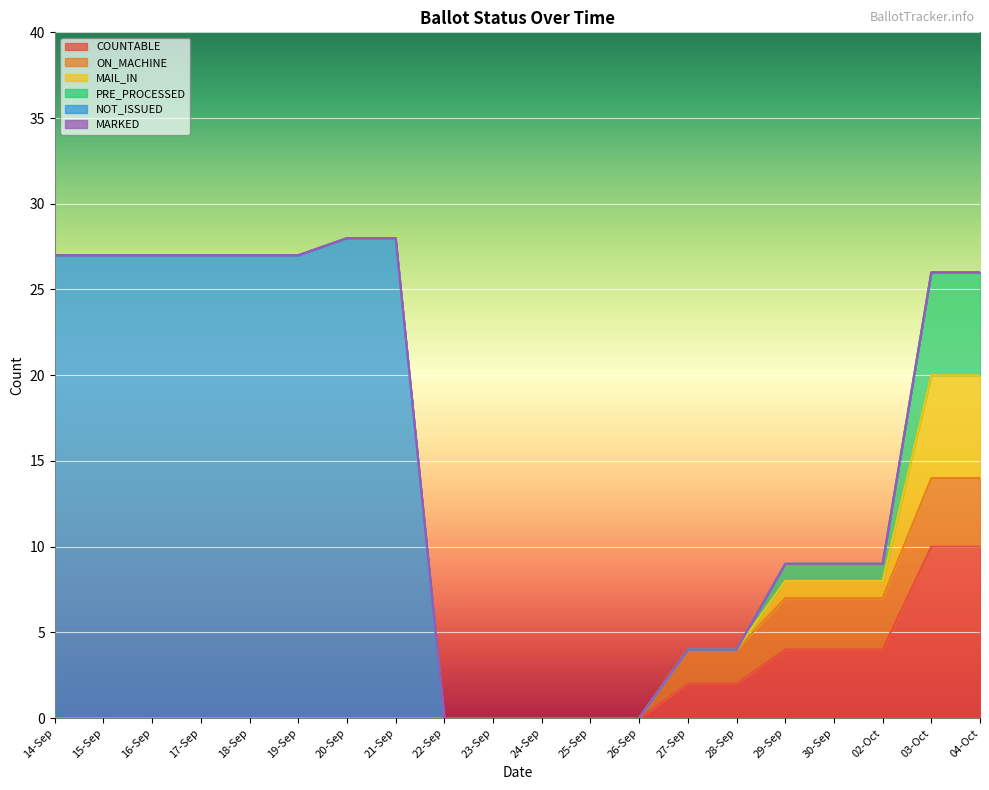

What are all the series names shown in the legend?

COUNTABLE, ON_MACHINE, MAIL_IN, PRE_PROCESSED, NOT_ISSUED, MARKED